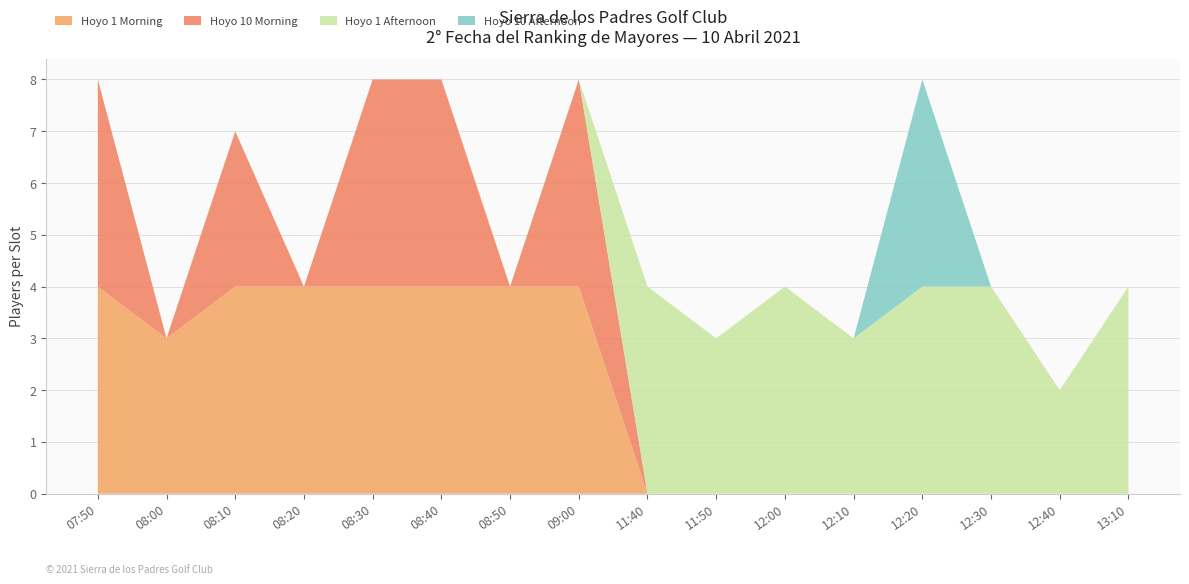

Reading left to right, extract all data points from this chart.

Hoyo 1 Morning: 4	3	4	4	4	4	4	4	0	0	0	0	0	0	0	0
Hoyo 10 Morning: 4	0	3	0	4	4	0	4	0	0	0	0	0	0	0	0
Hoyo 1 Afternoon: 0	0	0	0	0	0	0	0	4	3	4	3	4	4	2	4
Hoyo 10 Afternoon: 0	0	0	0	0	0	0	0	0	0	0	0	4	0	0	0